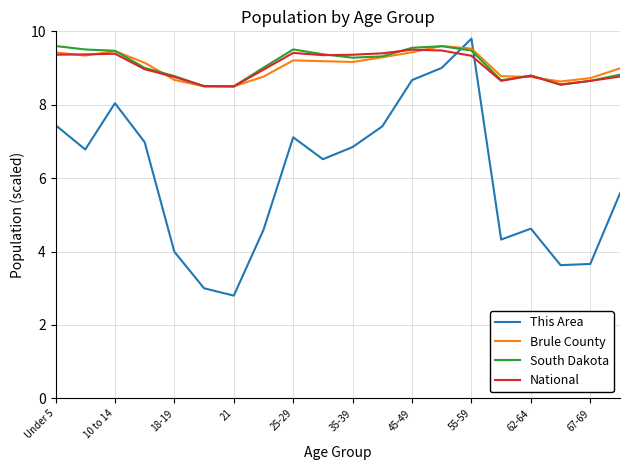

Which series has the widest spread of values?

This Area